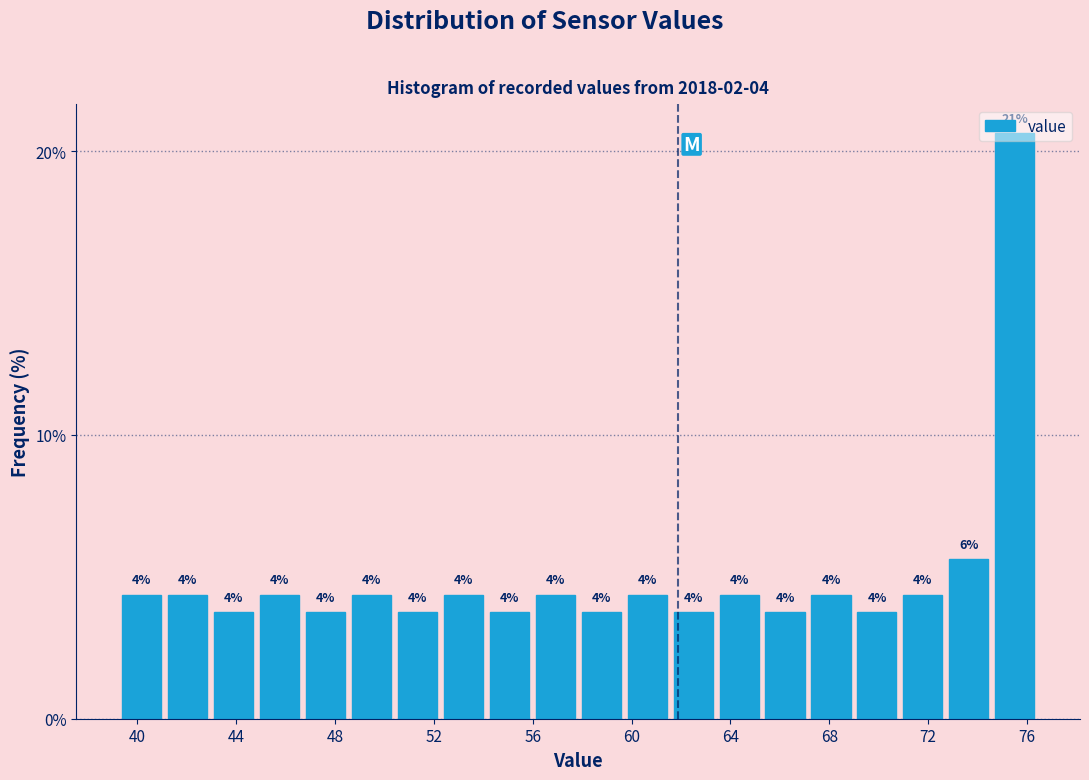

Read against the x-axis, roughly where is the centre of the tallest bar?

75.5